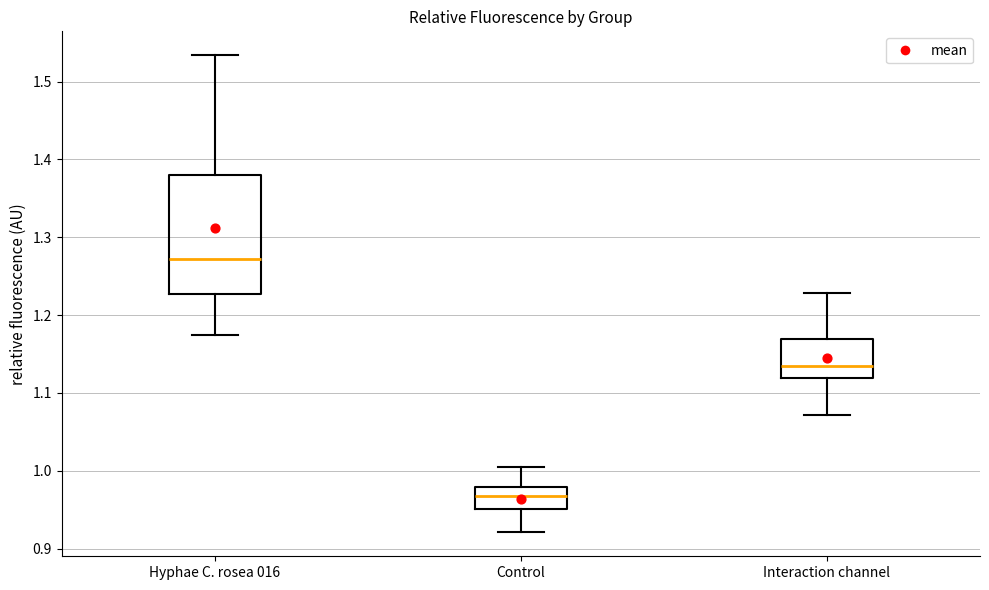

Reading left to right, transcribe this box plot: for each box, give where its median line is, the range the box spans, and where its two whiskers end, as read against the y-axis. The values are not printed on the chart, so give them approximately, as read against the axis.

Hyphae C. rosea 016: median 1.27, box 1.23 to 1.38, whiskers 1.17 to 1.53
Control: median 0.97, box 0.95 to 0.98, whiskers 0.92 to 1.00
Interaction channel: median 1.13, box 1.12 to 1.17, whiskers 1.07 to 1.23